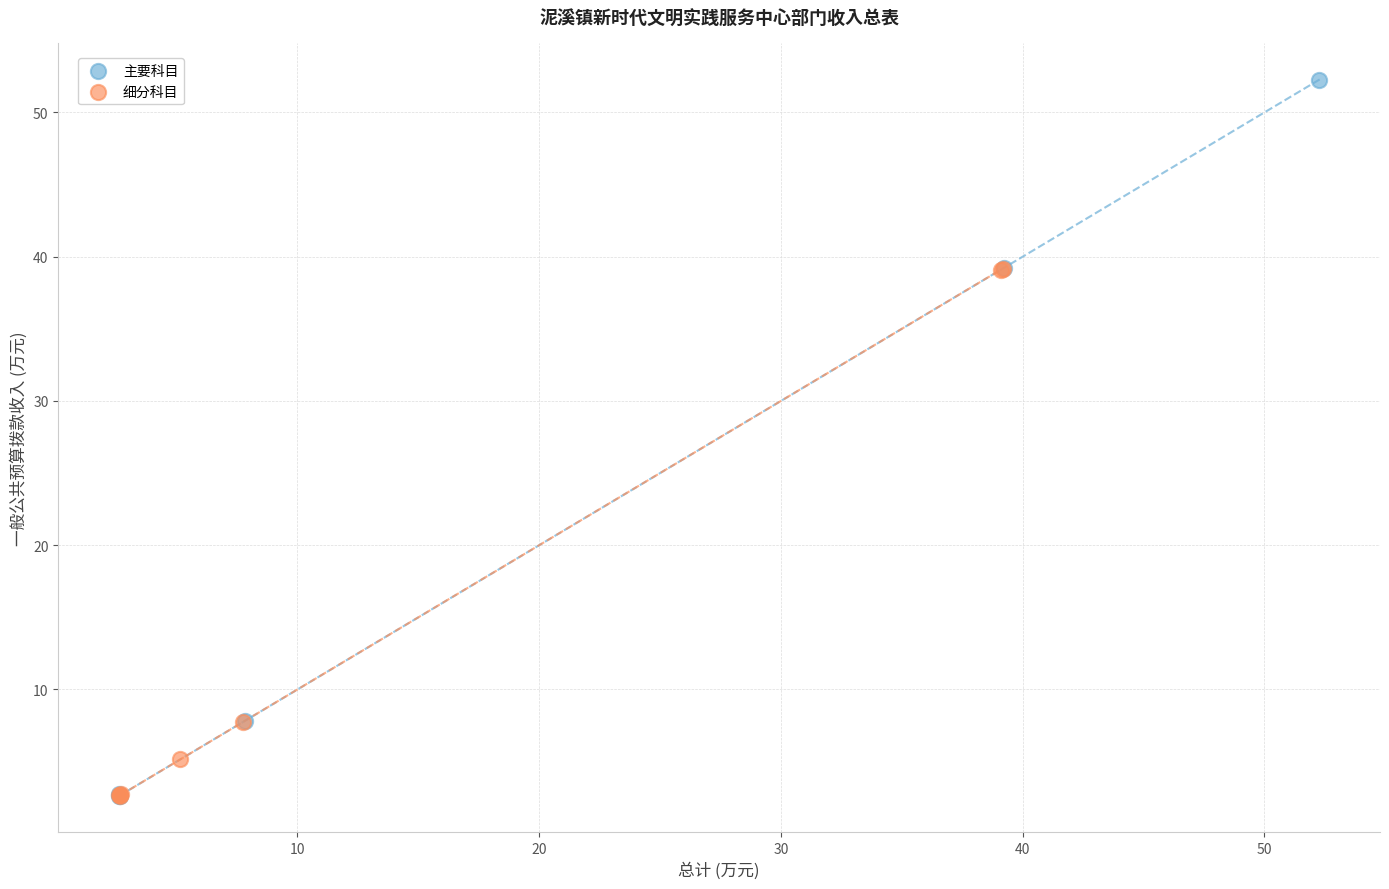

Which series has the widest spread of Y values?

主要科目